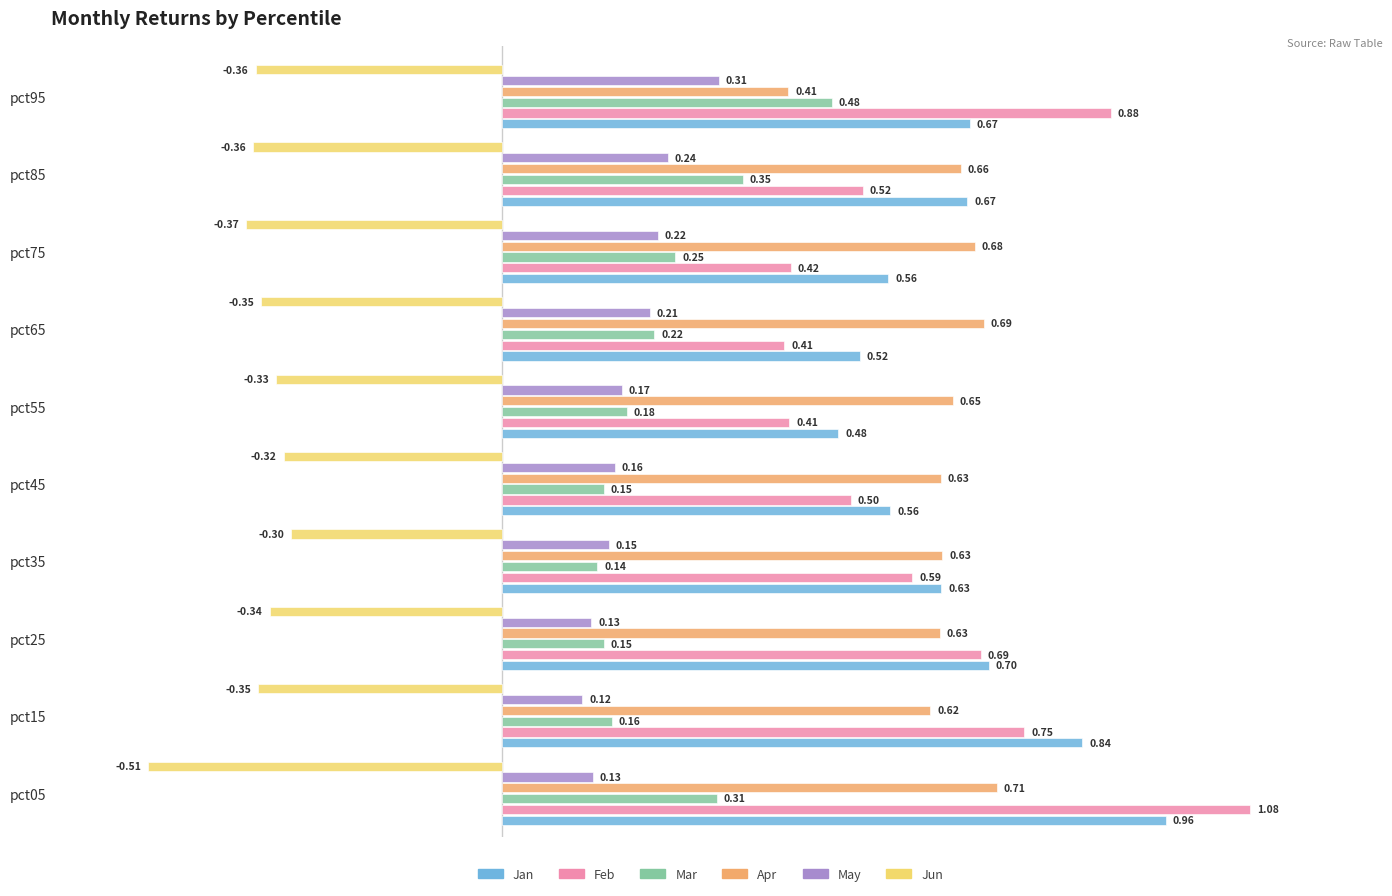

What is the difference between the maximum and minimum values in the Feb series?

0.7